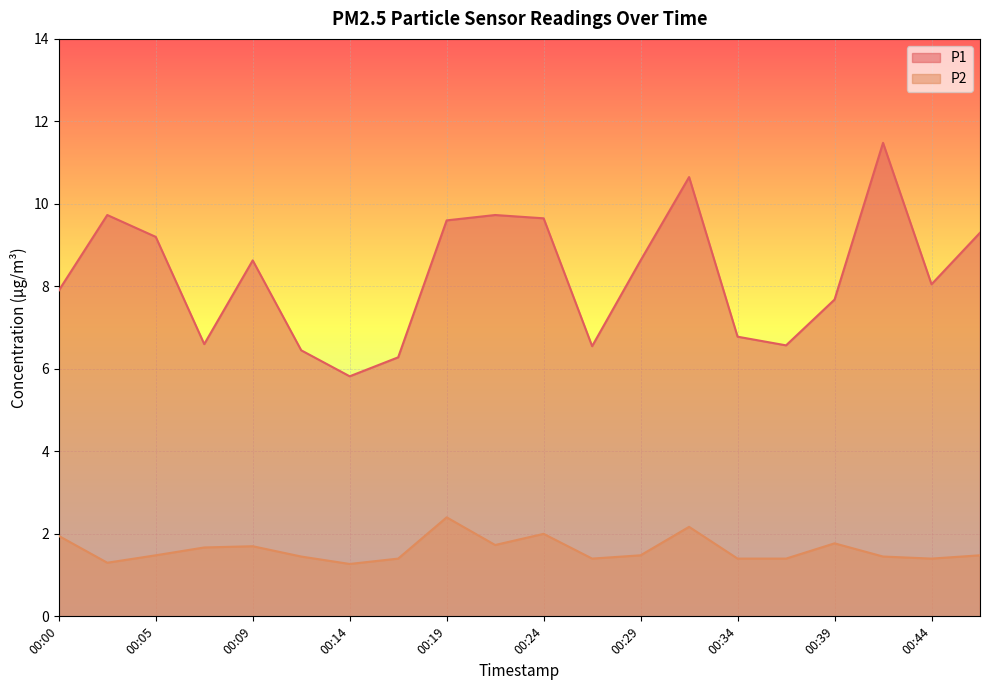

Reading left to right, list all the values displayed in this chart.

P1: 00:00=7.9	00:02=9.7	00:05=9.2	00:07=6.6	00:09=8.6	00:12=6.5	00:14=5.8	00:17=6.3	00:19=9.6	00:22=9.7	00:24=9.7	00:26=6.5	00:29=8.6	00:31=10.7	00:34=6.8	00:36=6.6	00:39=7.7	00:41=11.5	00:44=8.1	00:46=9.3
P2: 00:00=1.9	00:02=1.3	00:05=1.5	00:07=1.7	00:09=1.7	00:12=1.4	00:14=1.3	00:17=1.4	00:19=2.4	00:22=1.7	00:24=2.0	00:26=1.4	00:29=1.5	00:31=2.2	00:34=1.4	00:36=1.4	00:39=1.8	00:41=1.4	00:44=1.4	00:46=1.5